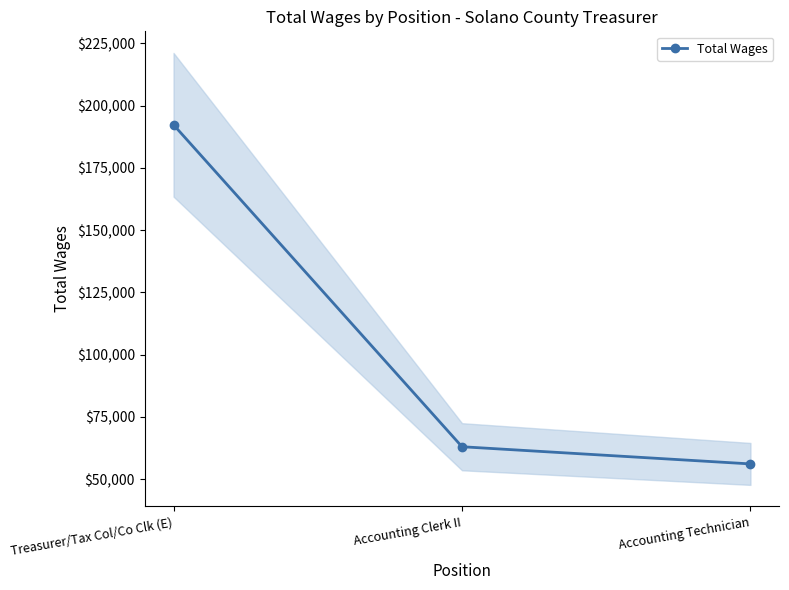

True or false: the data shows 192300 at Treasurer/Tax Col/Co Clk (E).

True